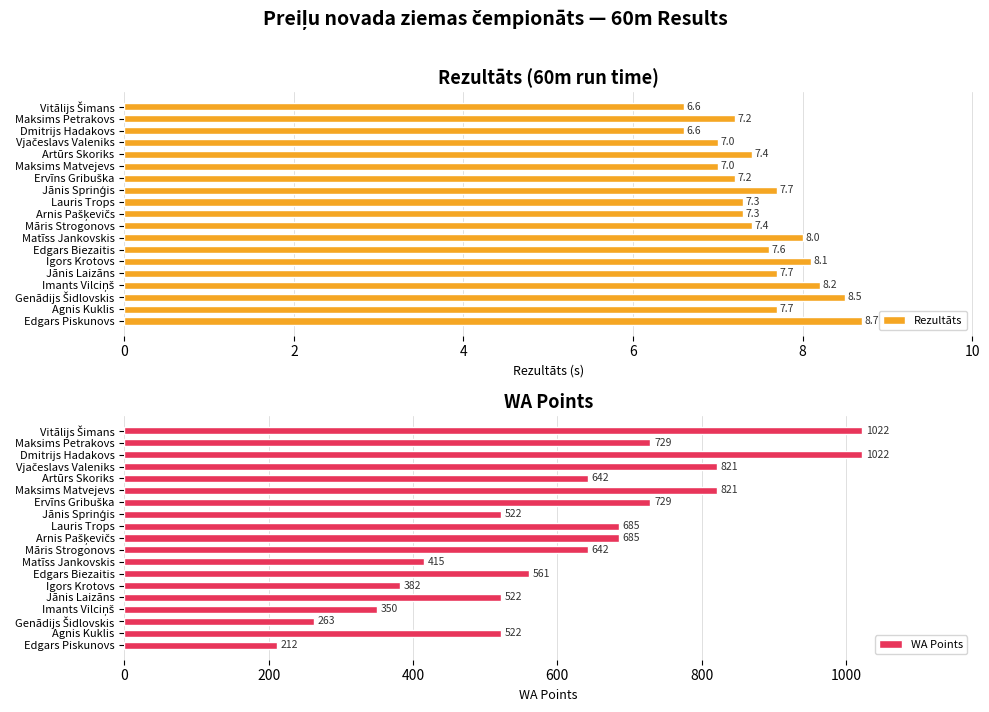

Reading left to right, extract all data points from this chart.

Rezultāts: 6.6	7.2	6.6	7.0	7.4	7.0	7.2	7.7	7.3	7.3	7.4	8.0	7.6	8.1	7.7	8.2	8.5	7.7	8.7
WA Points: 1022.0	729.0	1022.0	821.0	642.0	821.0	729.0	522.0	685.0	685.0	642.0	415.0	561.0	382.0	522.0	350.0	263.0	522.0	212.0